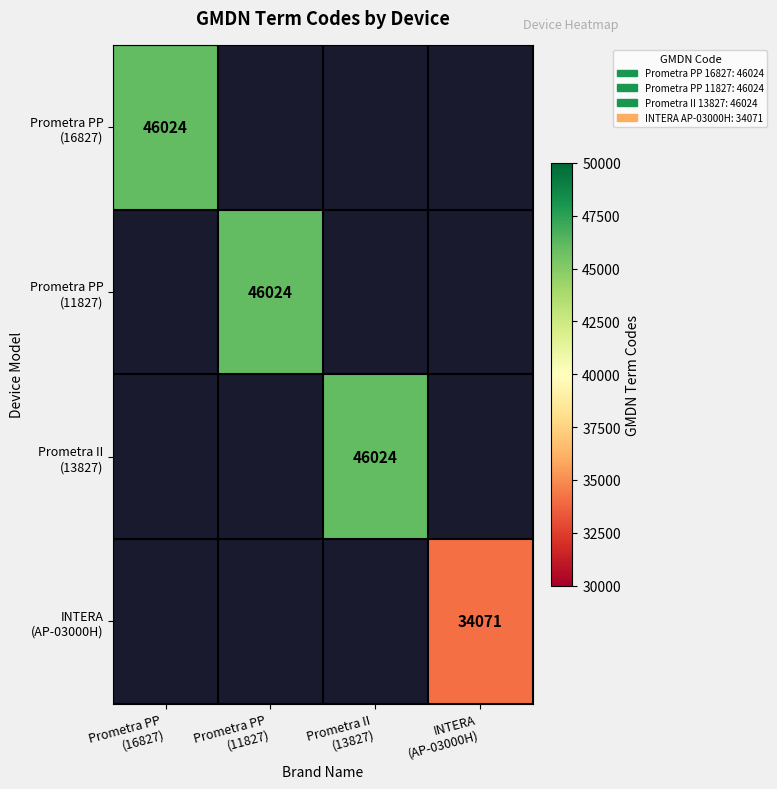

How many data points does each series have?

4